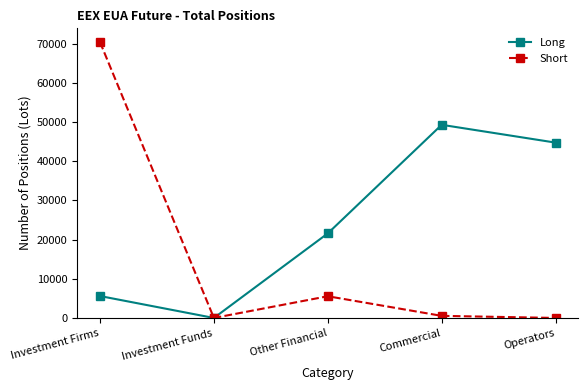

At Other Financial, list the series in order from largest to smallest.

Long, Short